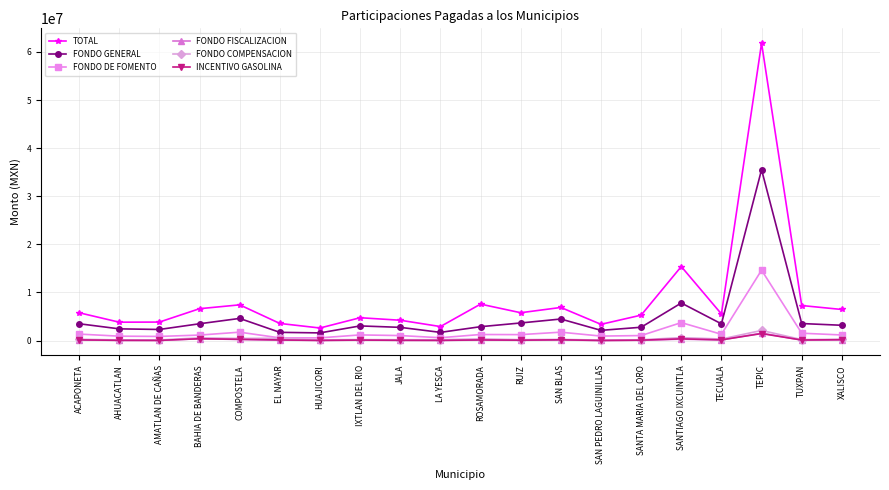

True or false: FONDO GENERAL has more than 0 points higher than both neighbors.

True